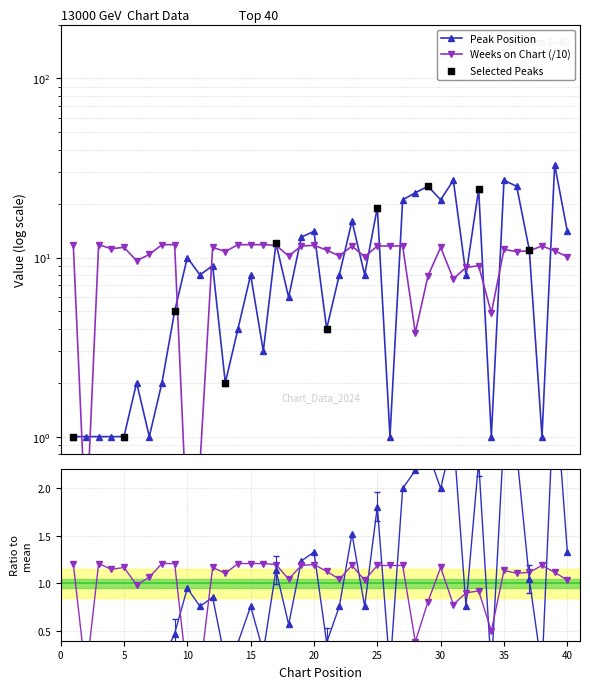

Which series reaches the minimum Y coordinate?

Weeks on Chart